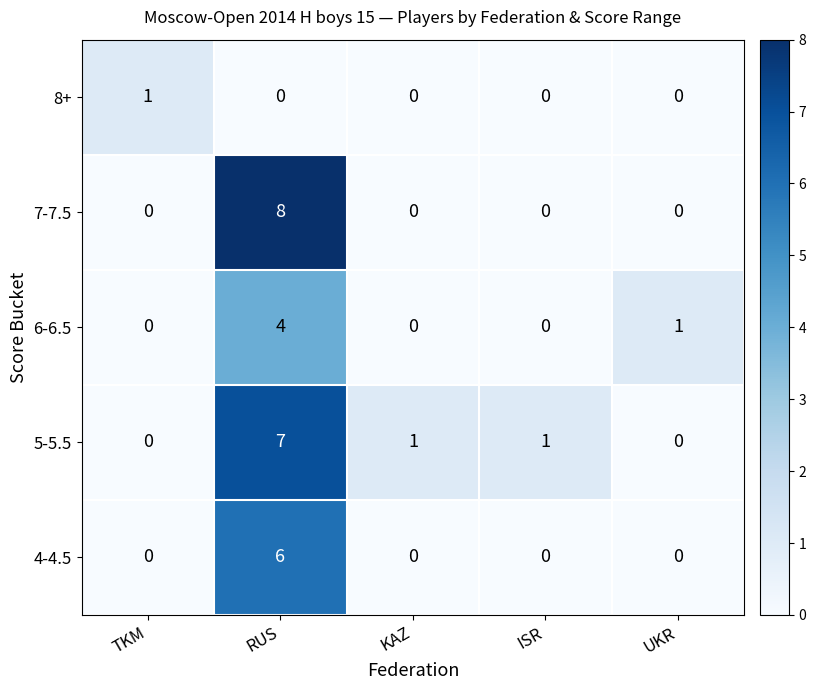

Which category has the highest value across all series?

RUS